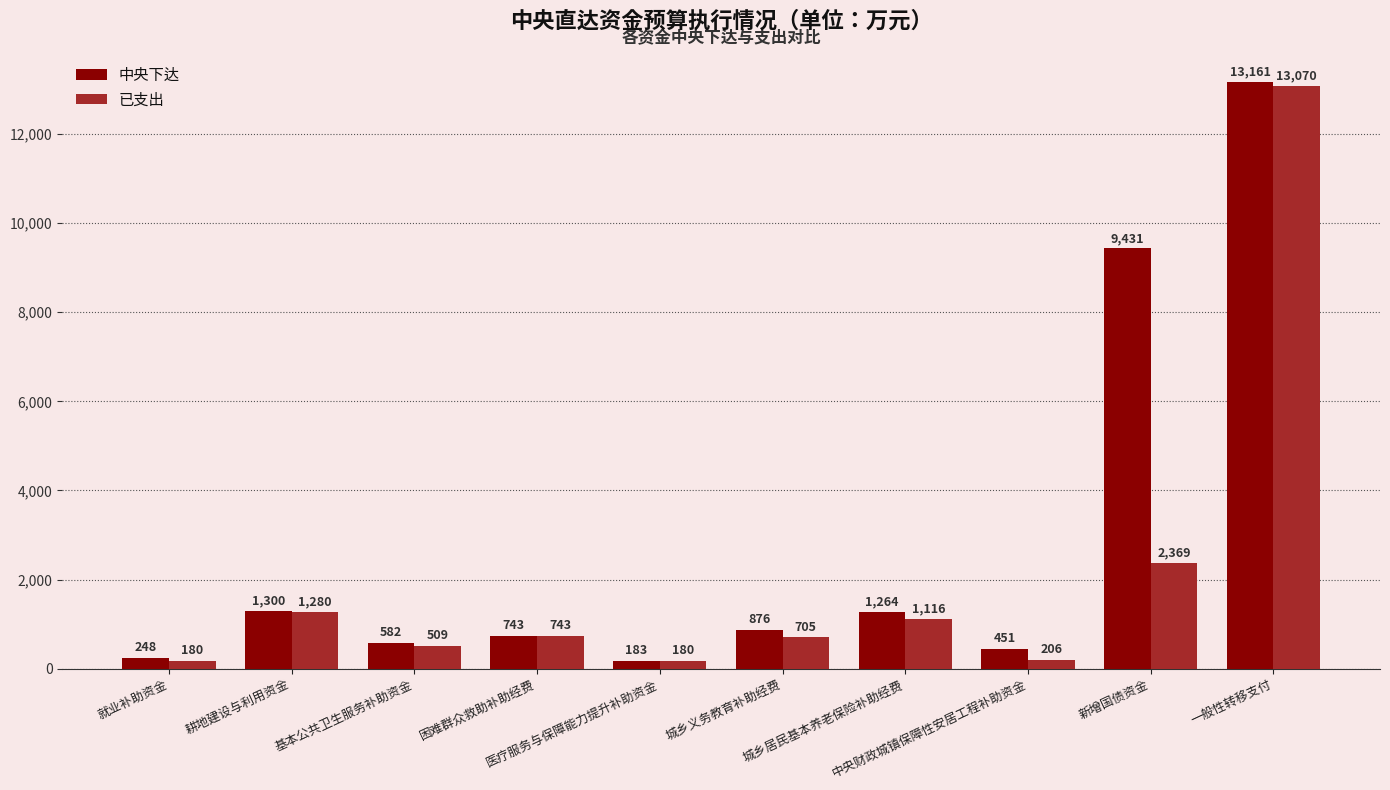

What is the lowest value of the 已支出 series?

180.0